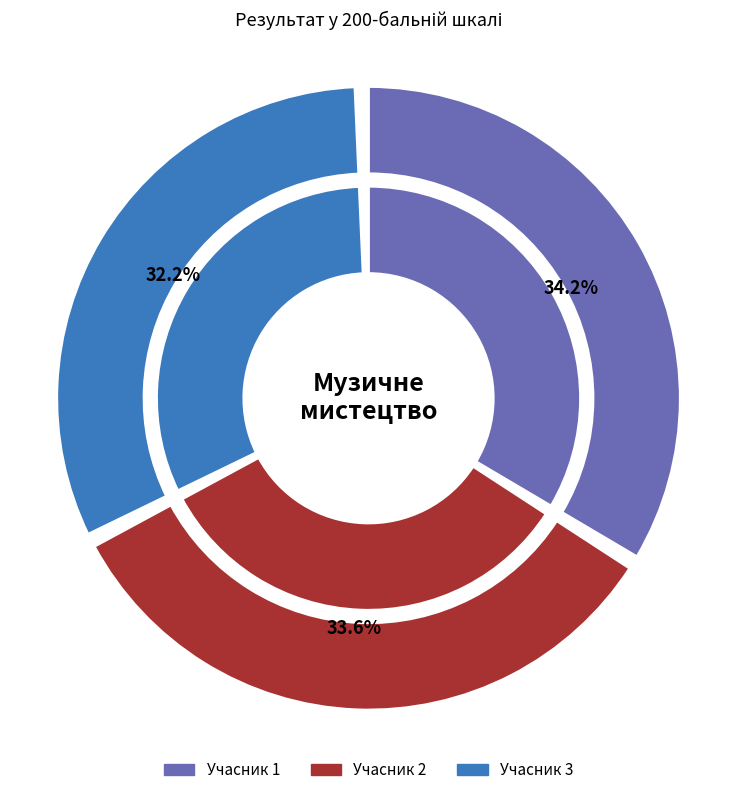

What is the change in value from 1 to 3?

-9.7